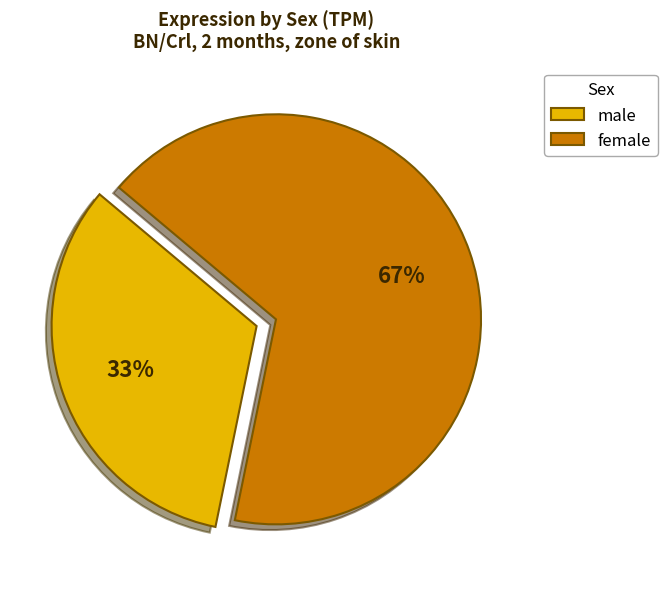

Is there any slice that represents more than half of the pie?

Yes